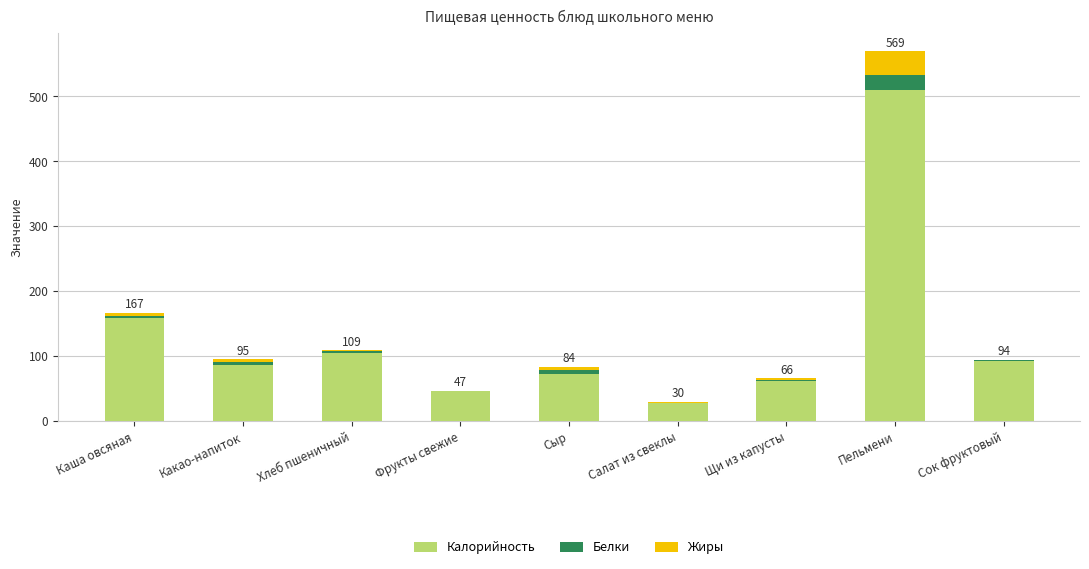

What is the sum of the Калорийность values at Хлеб пшеничный and Салат из свеклы?

133